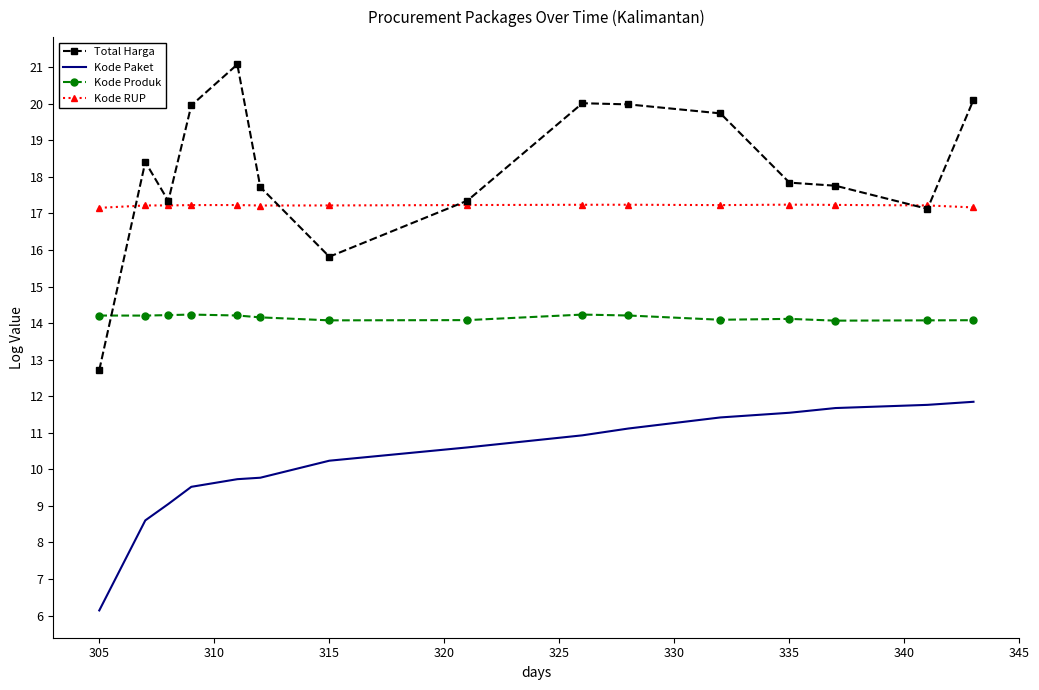

List the series in order of their peak value, highest first.

Total Harga, Kode RUP, Kode Produk, Kode Paket